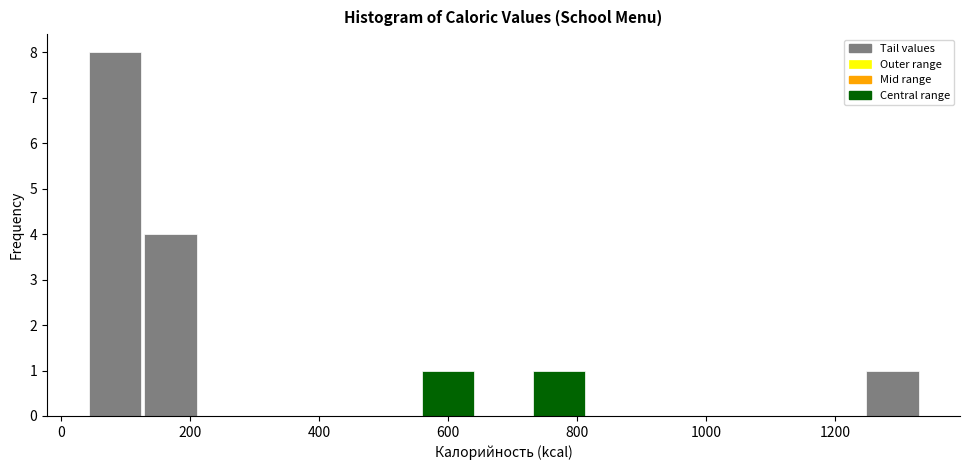

Reading left to right, transcribe this chart: for each bar, give the range it covers on the x-axis and its height. Neither the bar edges nor the heights are printed on the chart, so give them approximately, as read against the axes.

40 to 120: 8
120 to 220: 4
220 to 300: 0
300 to 380: 0
380 to 480: 0
480 to 560: 0
560 to 640: 1
640 to 720: 0
720 to 820: 1
820 to 900: 0
900 to 980: 0
980 to 1080: 0
1080 to 1160: 0
1160 to 1240: 0
1240 to 1340: 1